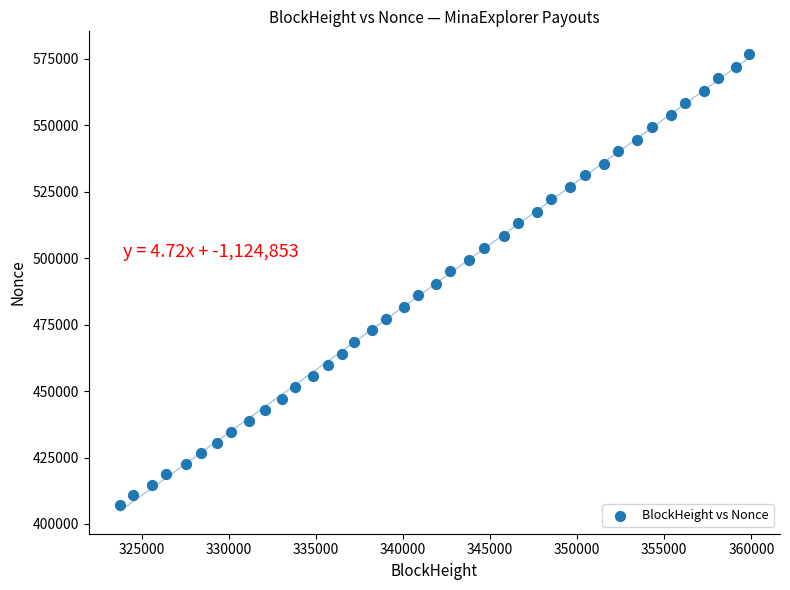

What is the range of Y values (max minus min)?

169796